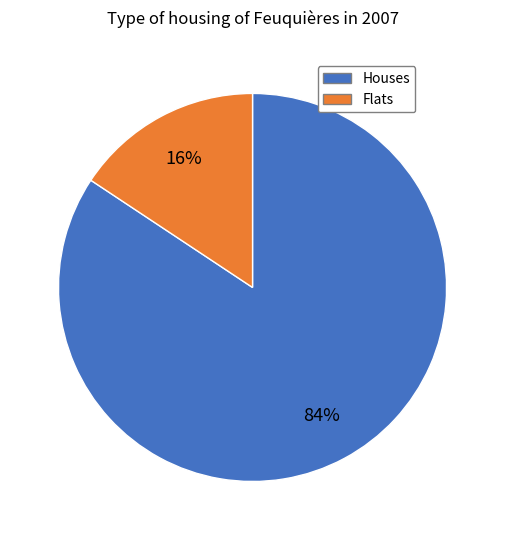

To the nearest percent, what percentage of the pie is Houses?

84%